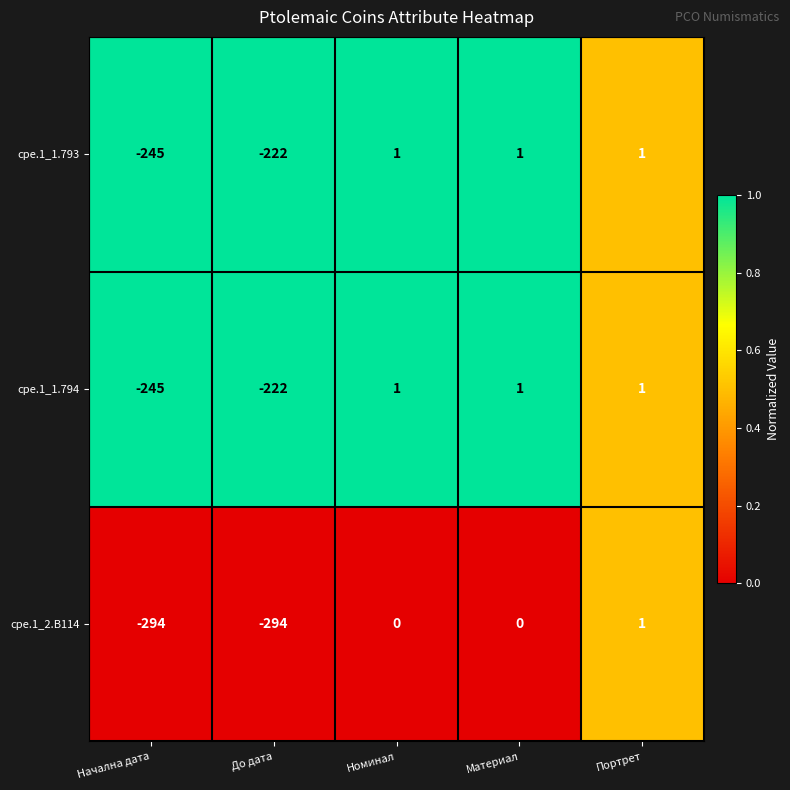

What is the difference between the highest and lowest values at Начална дата?

49